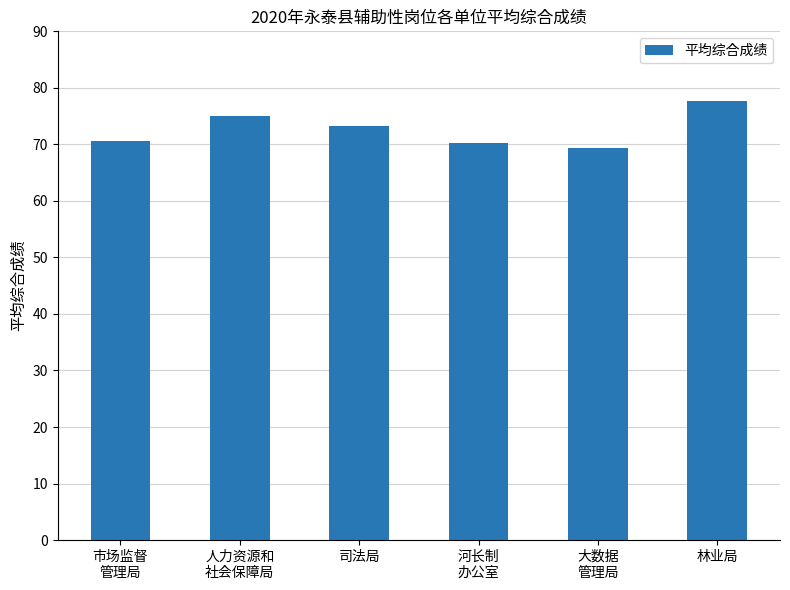

Approximately how many times larger is the value at 司法局 compared to 林业局?

0.9